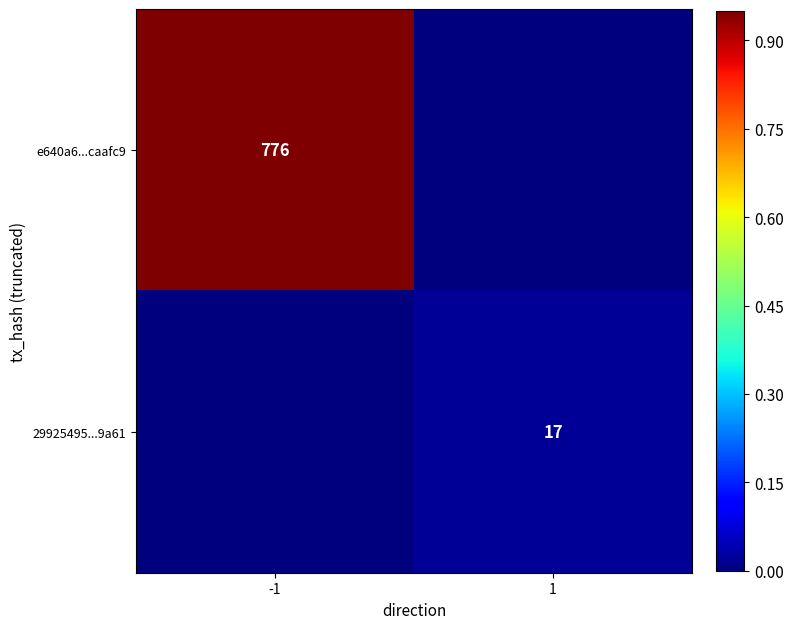

The value of e640a6...caafc9 at -1 is 776. True or false?

True